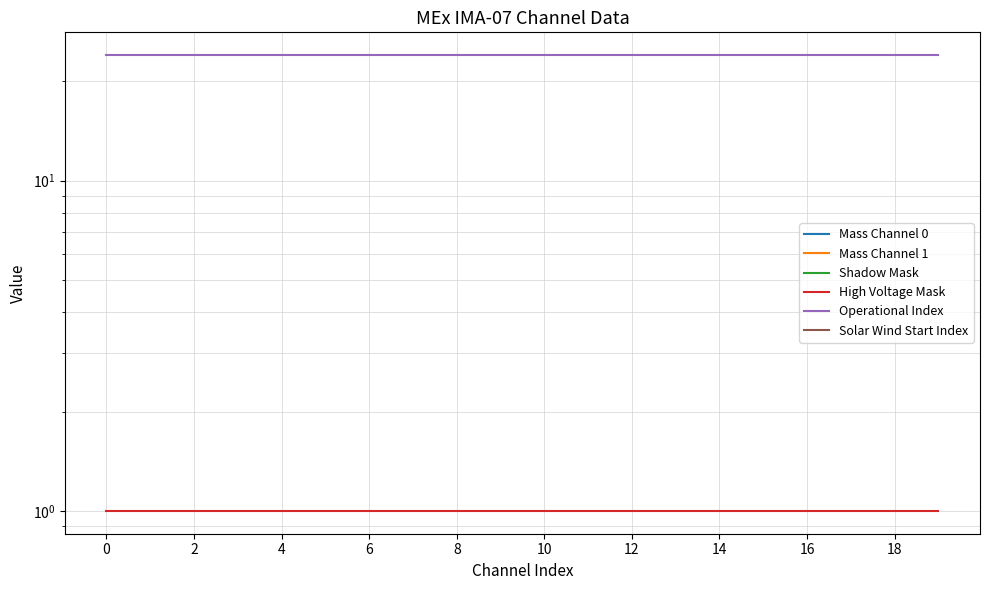

What is the label of the 17th point from the left?

16